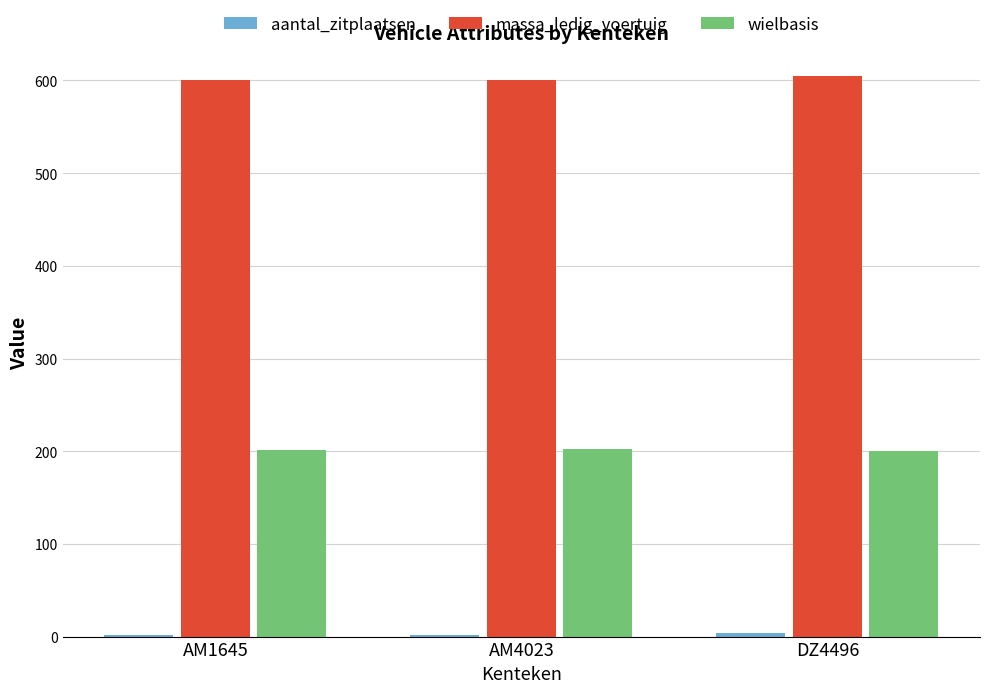

What is the value of the massa_ledig_voertuig bar at the 2nd from the left?

600